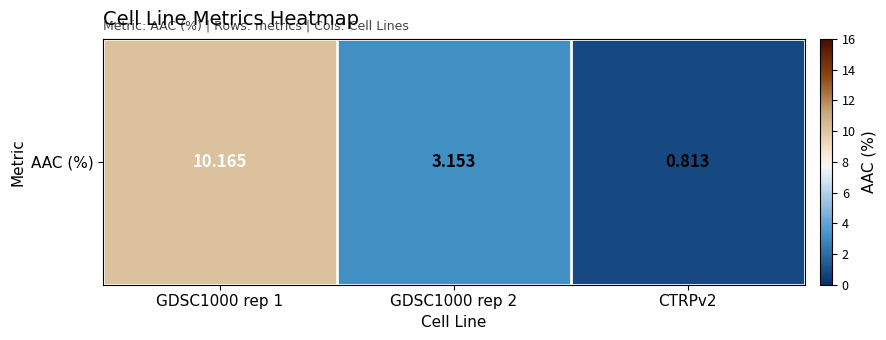

Rank the categories by value from highest to lowest.

GDSC1000 rep 1, GDSC1000 rep 2, CTRPv2